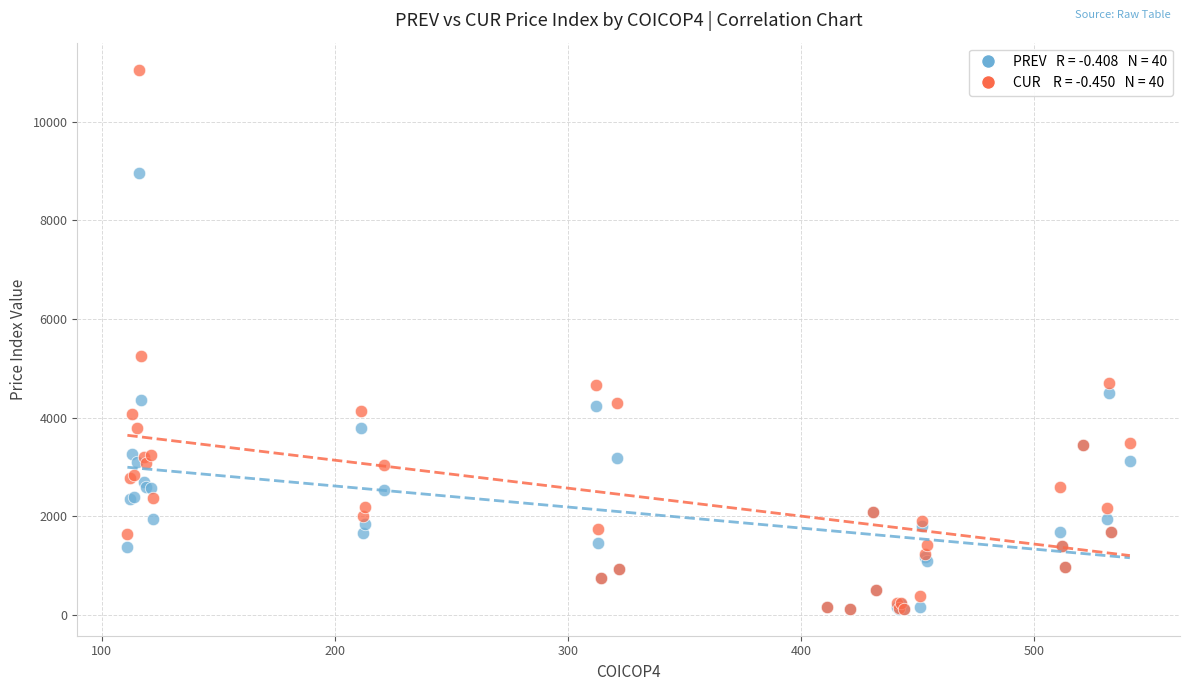

Across all series, what Y value is closest to 5592?

5261.0